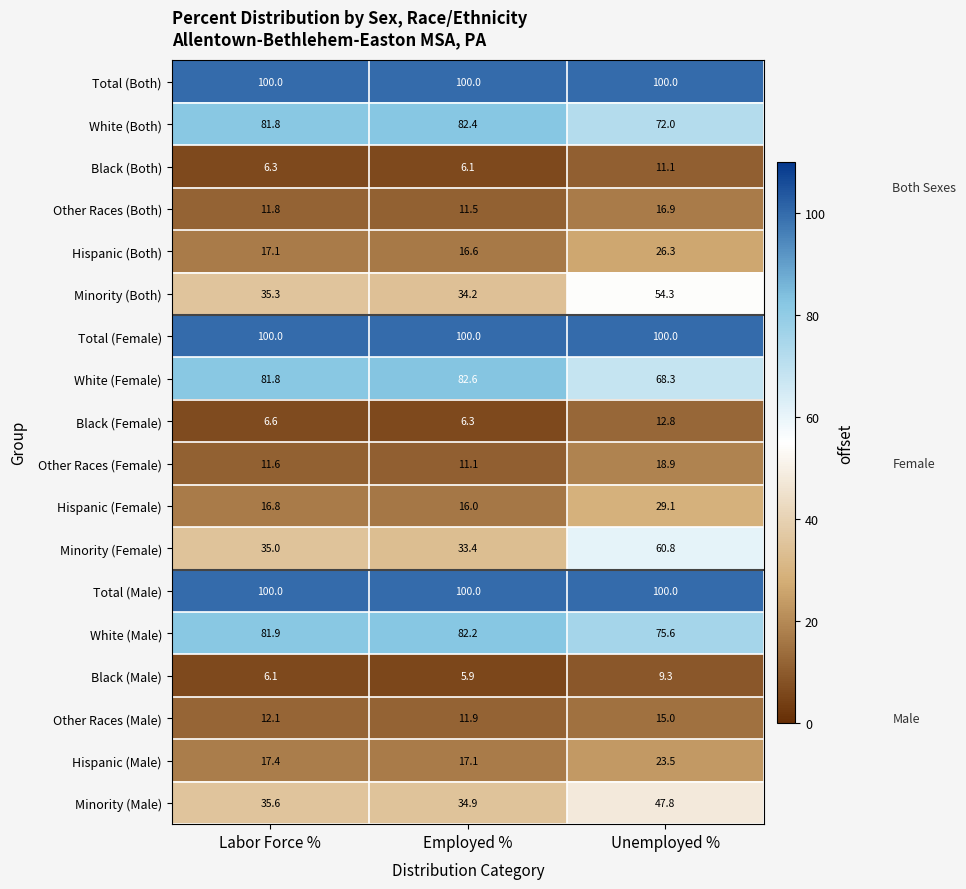

What is the difference between the maximum and minimum values in the Minority (Both) series?

20.1